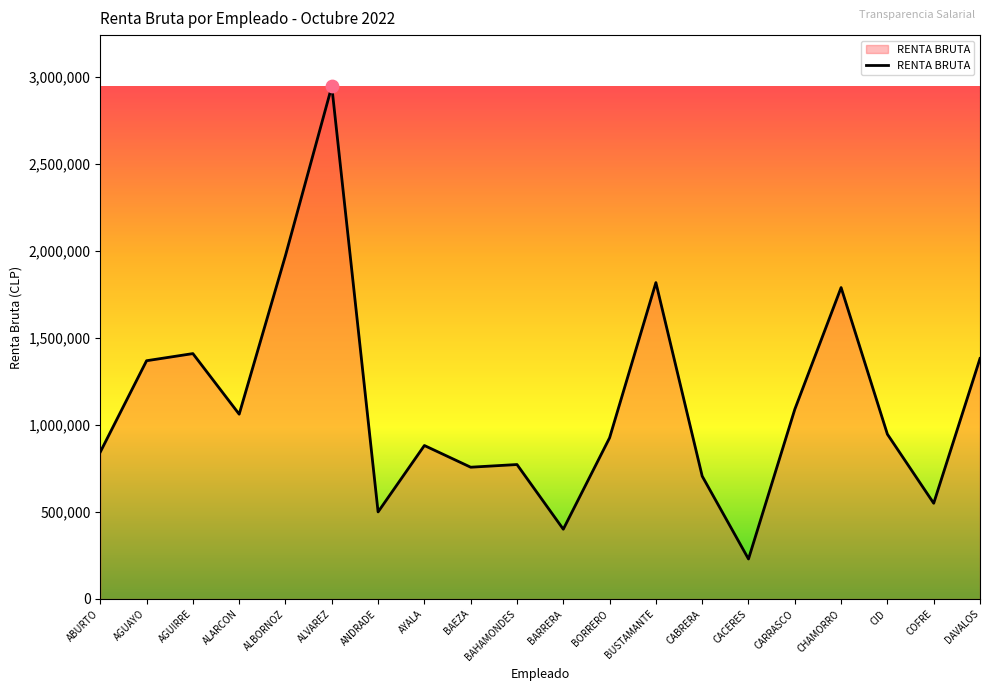

Approximately how many times larger is the value at ANDRADE compared to BAHAMONDES?

0.6